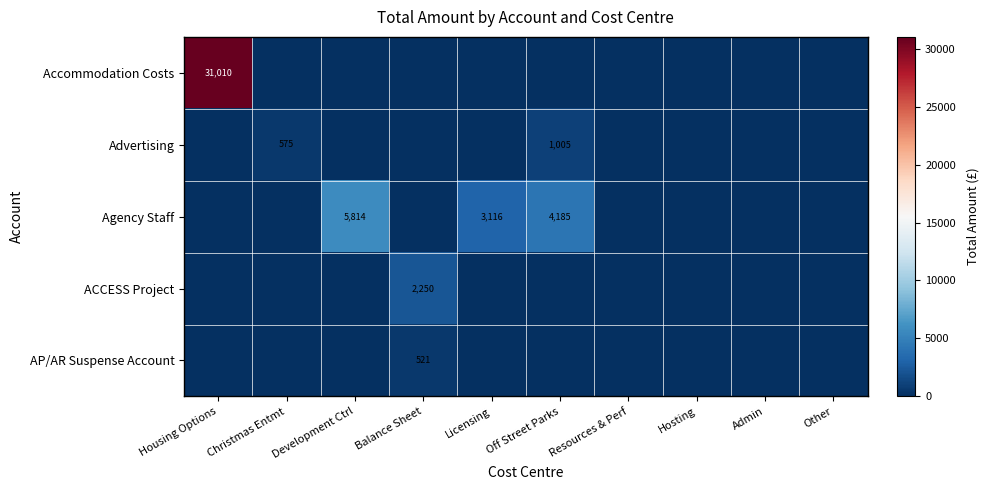

True or false: AP/AR Suspense Account has a value of 521 at Balance Sheet.

True